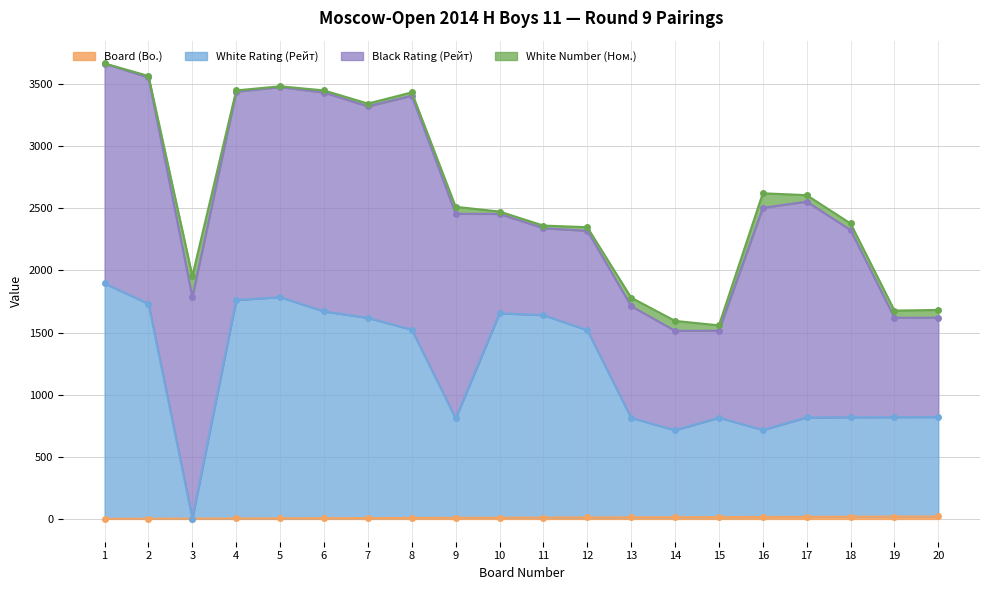

How many data points does each series have?

20